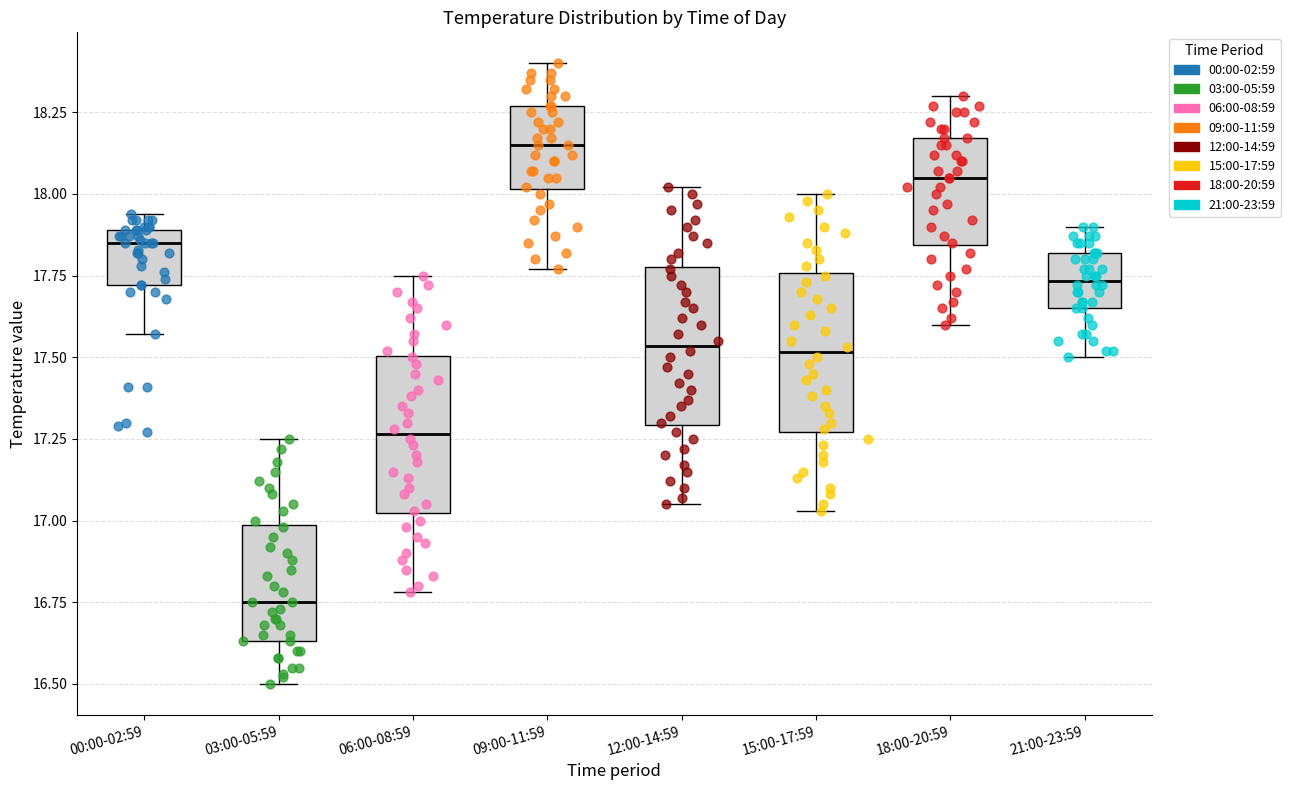

Where does the median line of the box for 12:00-14:59 sit on the y-axis? The values are not printed on the chart, so give them approximately, as read against the axis.

17.55